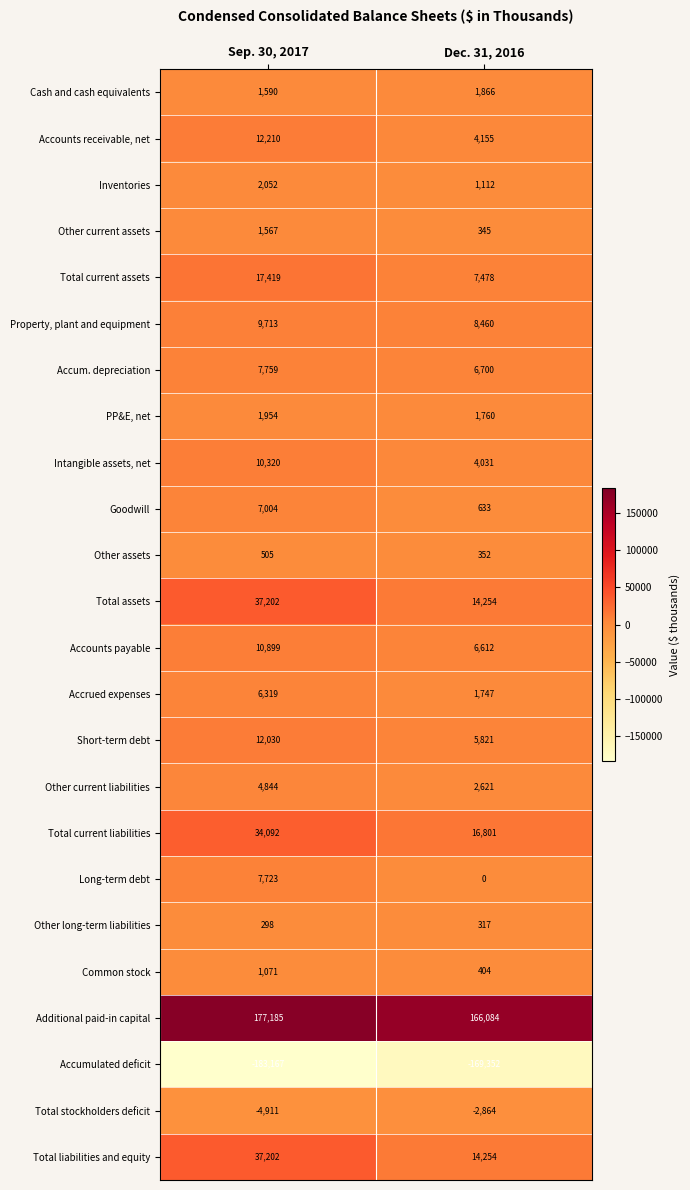

At which label is Other long-term liabilities closest to 307?

Sep. 30, 2017